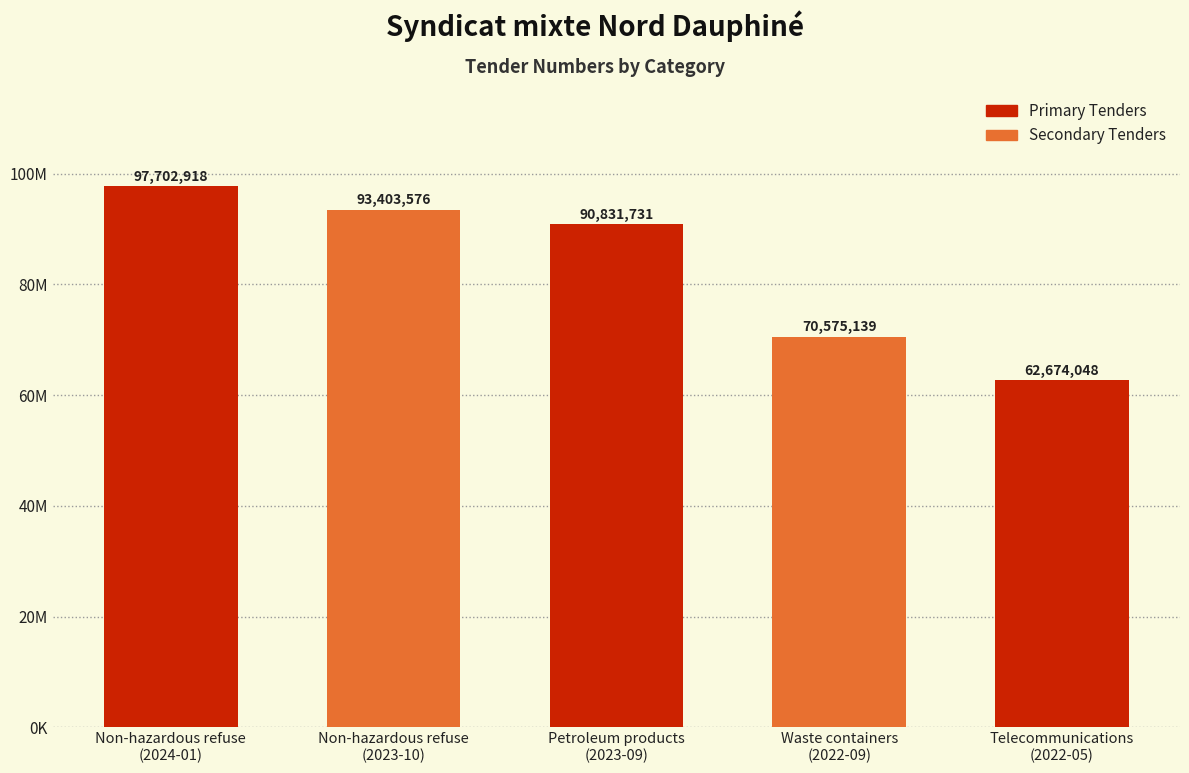

Read the value at Non-hazardous refuse
(2023-10), to the nearest 10.

93403580